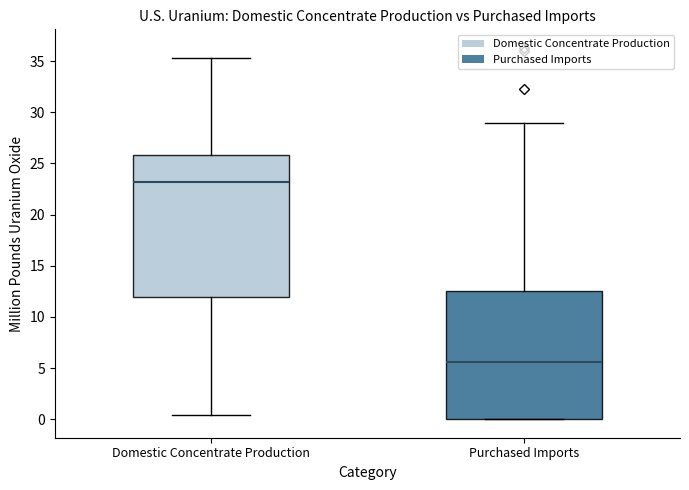

Where is the lower edge of the box for Domestic Concentrate Production on the y-axis? The values are not printed on the chart, so give them approximately, as read against the axis.

12.0